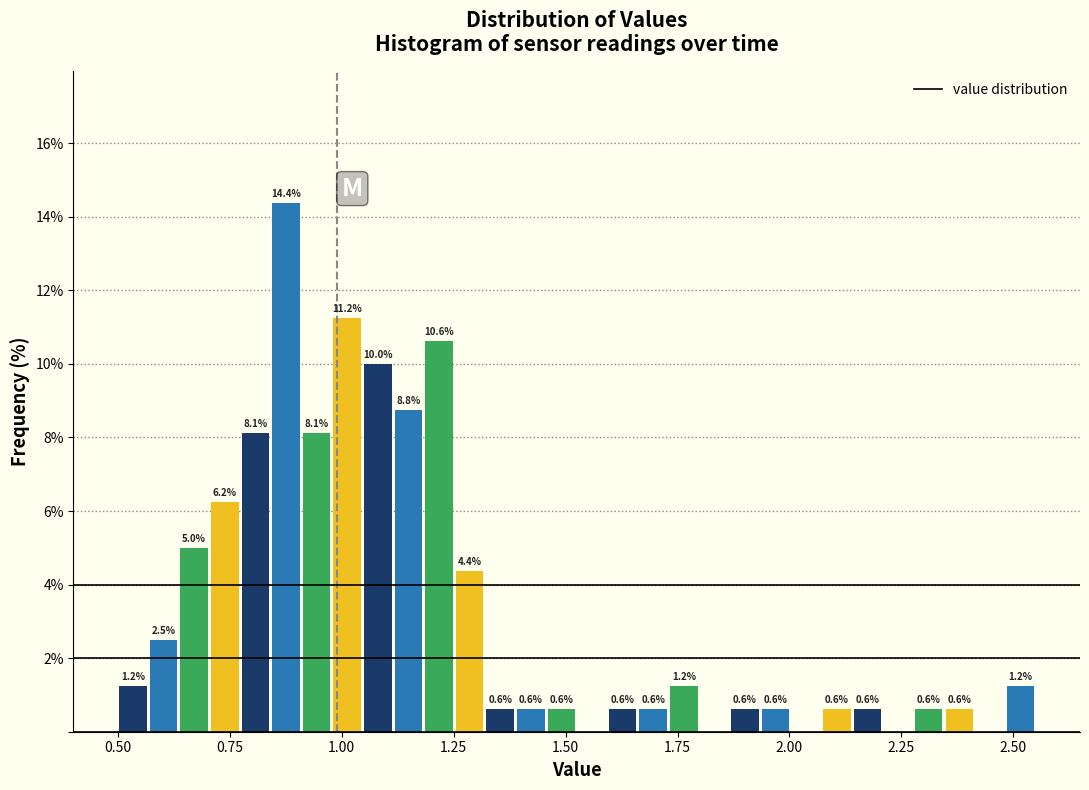

Around what value on the x-axis is the tallest bar? Give the approximate position of its centre, as read against the axis.

0.90